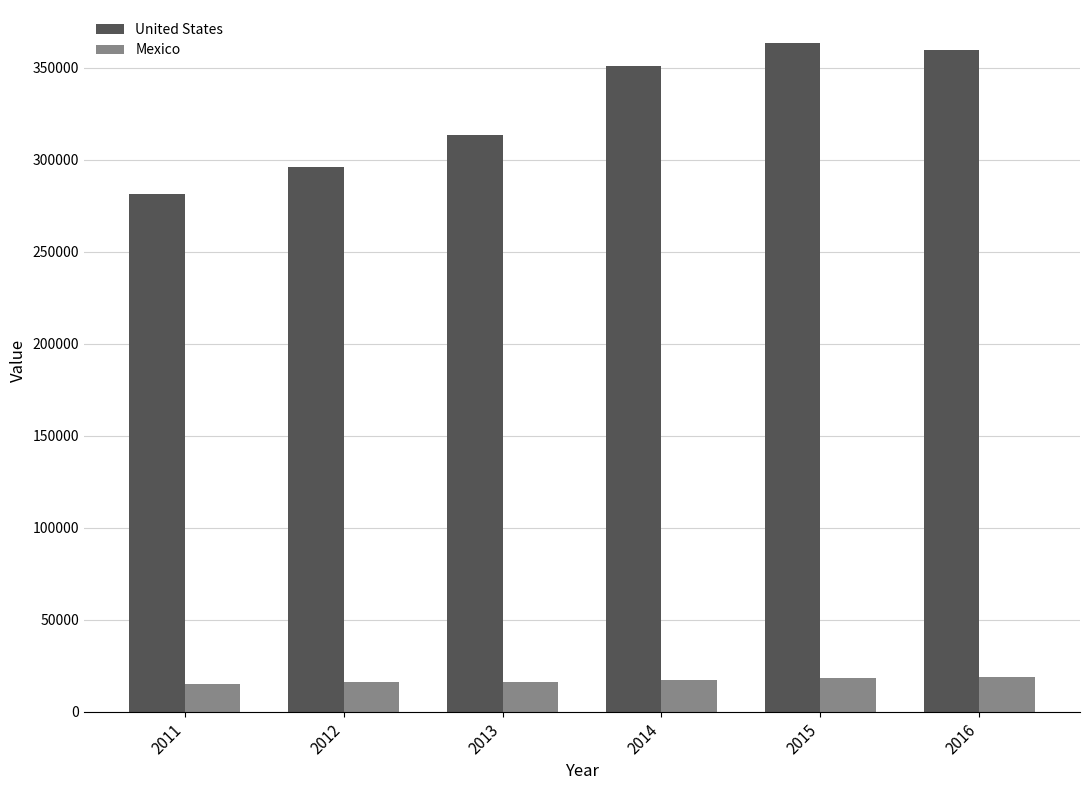

What are all the series names shown in the legend?

United States, Mexico